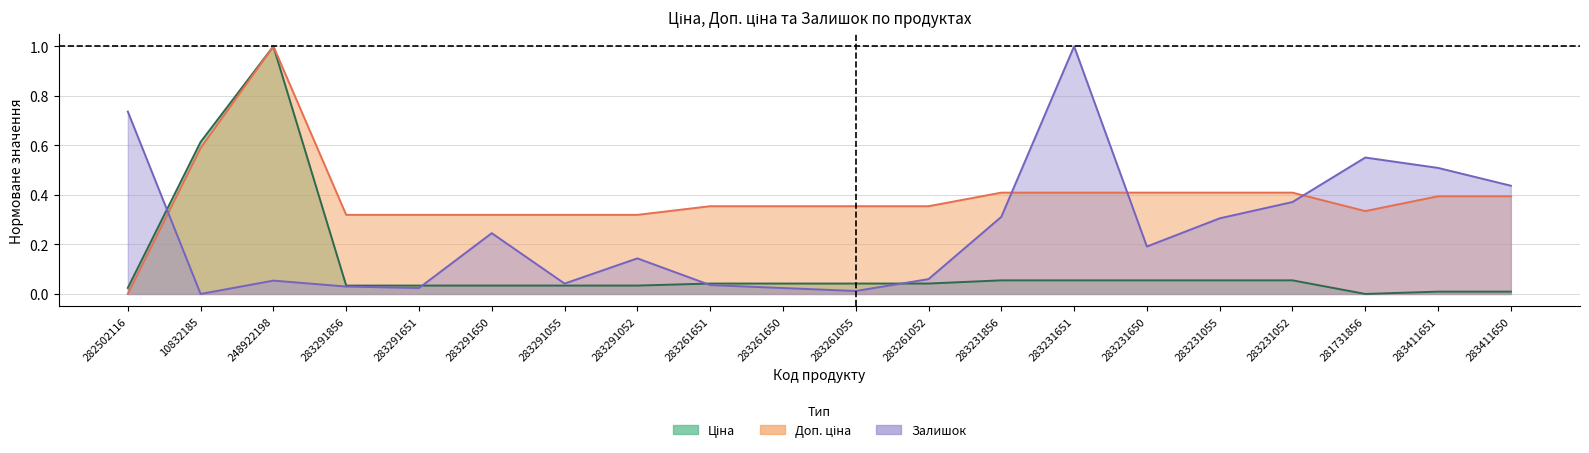

List the labels in order of Доп. ціна value, smallest first.

282502116, 283291856, 283291651, 283291650, 283291055, 283291052, 281731856, 283261651, 283261650, 283261055, 283261052, 283411651, 283411650, 283231856, 283231651, 283231650, 283231055, 283231052, 10832185, 248922198